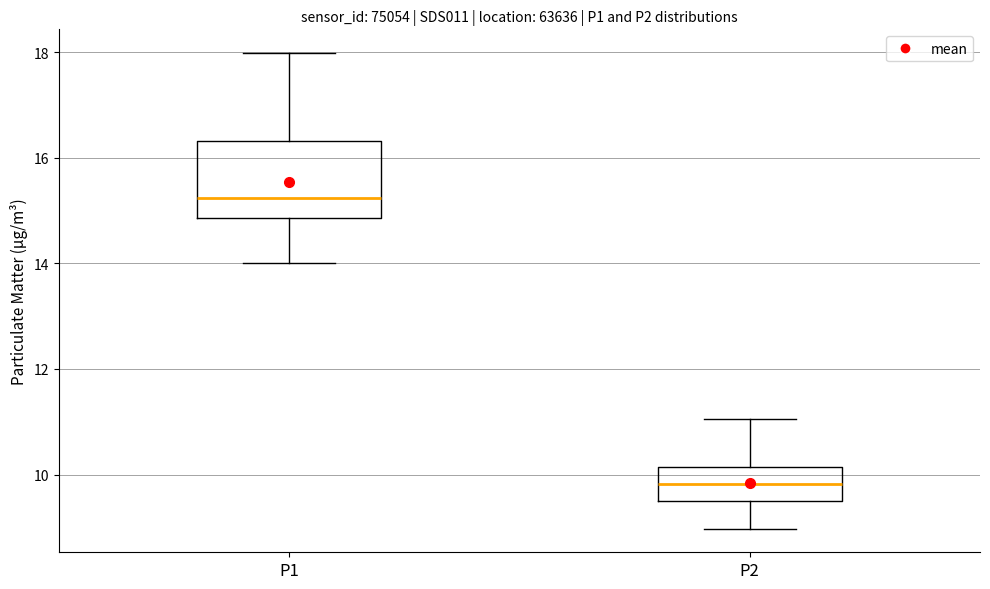

Reading left to right, transcribe this box plot: for each box, give where its median line is, the range the box spans, and where its two whiskers end, as read against the y-axis. The values are not printed on the chart, so give them approximately, as read against the axis.

P1: median 15.2, box 14.8 to 16.4, whiskers 14.0 to 18.0
P2: median 9.8, box 9.4 to 10.2, whiskers 9.0 to 11.0